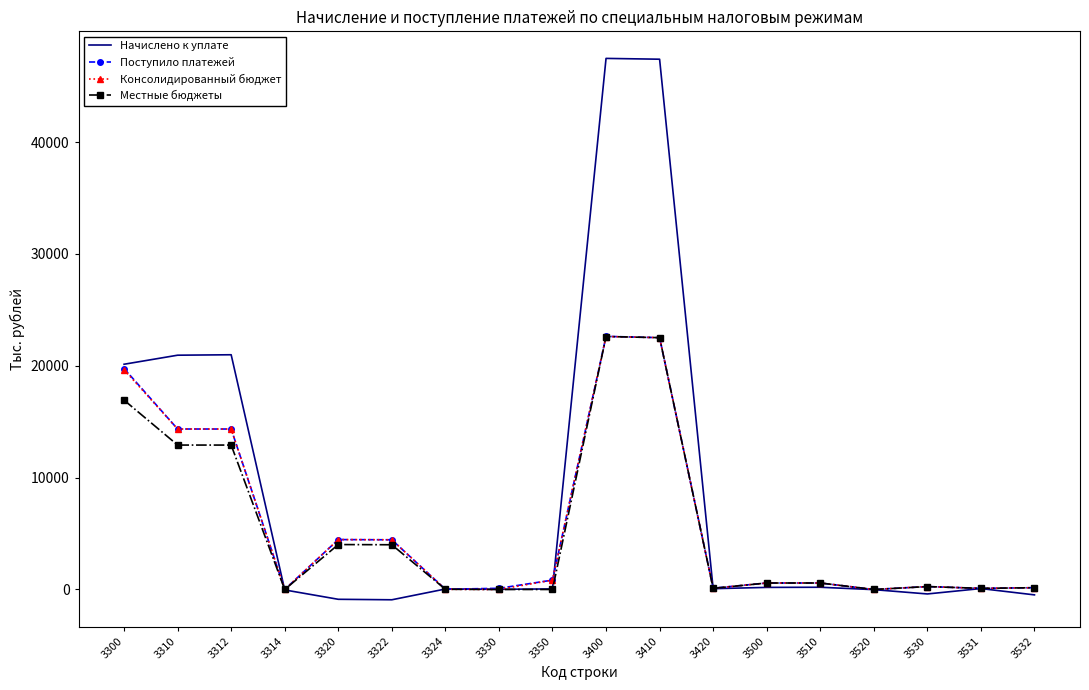

What is the difference between the maximum and minimum values in the Местные бюджеты series?

22622